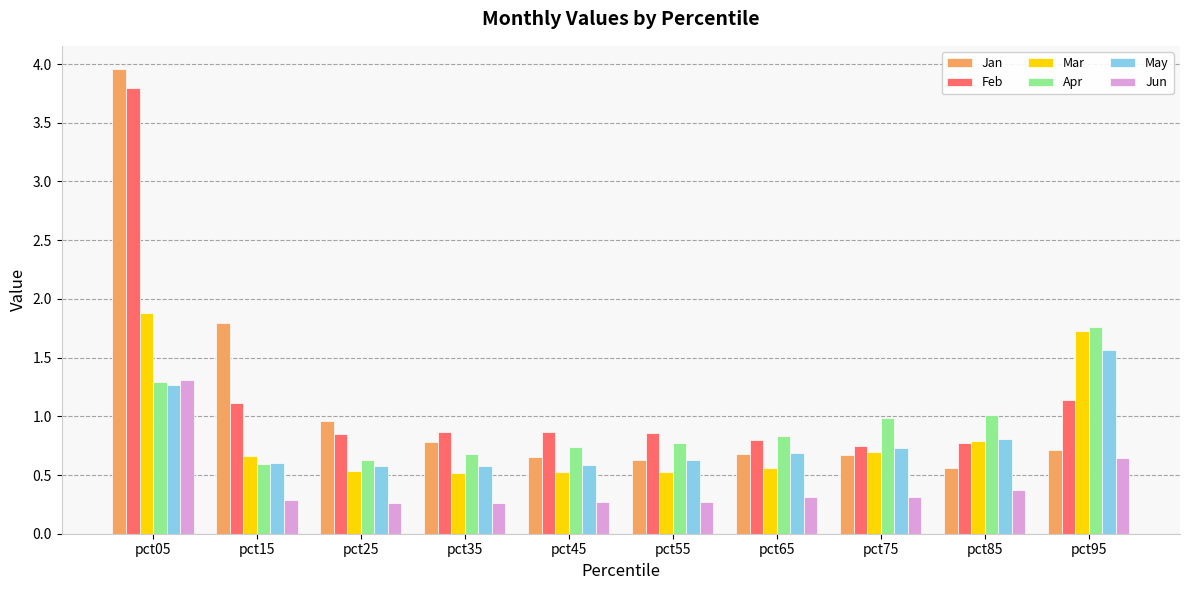

What is the difference between the highest and lowest values at pct15?

1.5